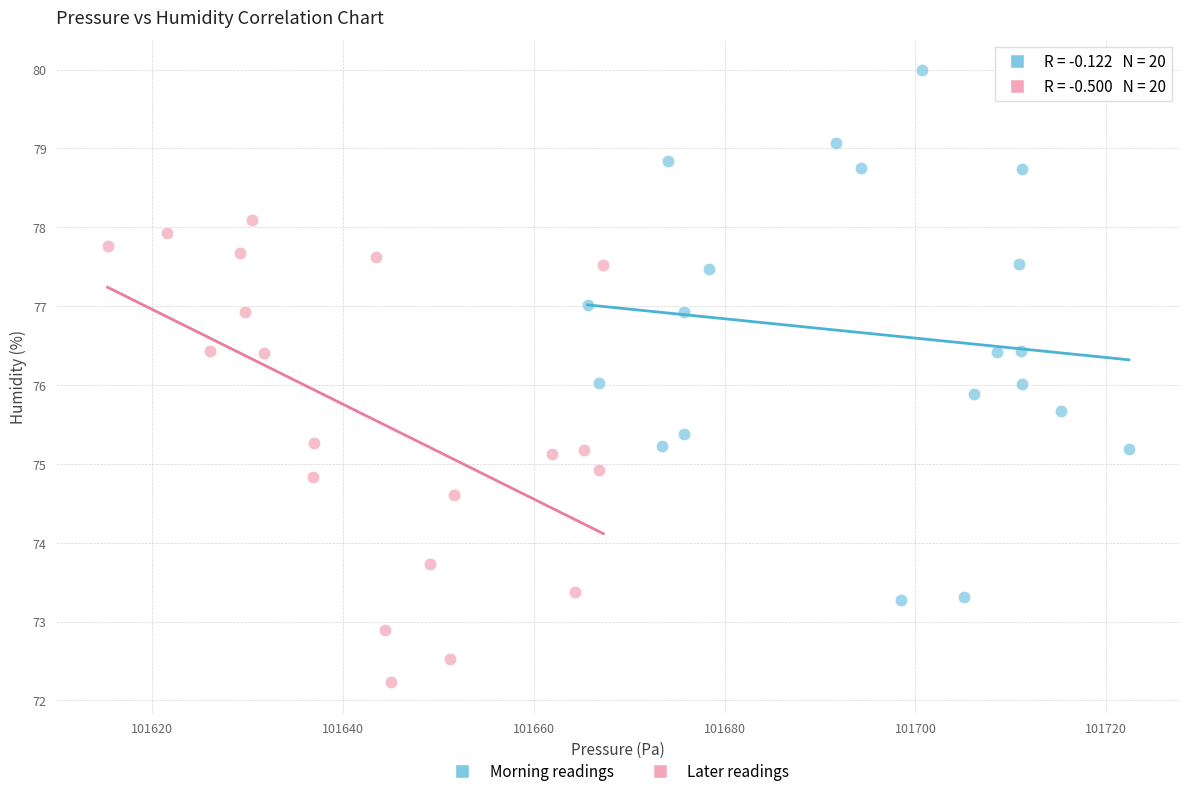

Which series contains the highest Y value?

Morning readings